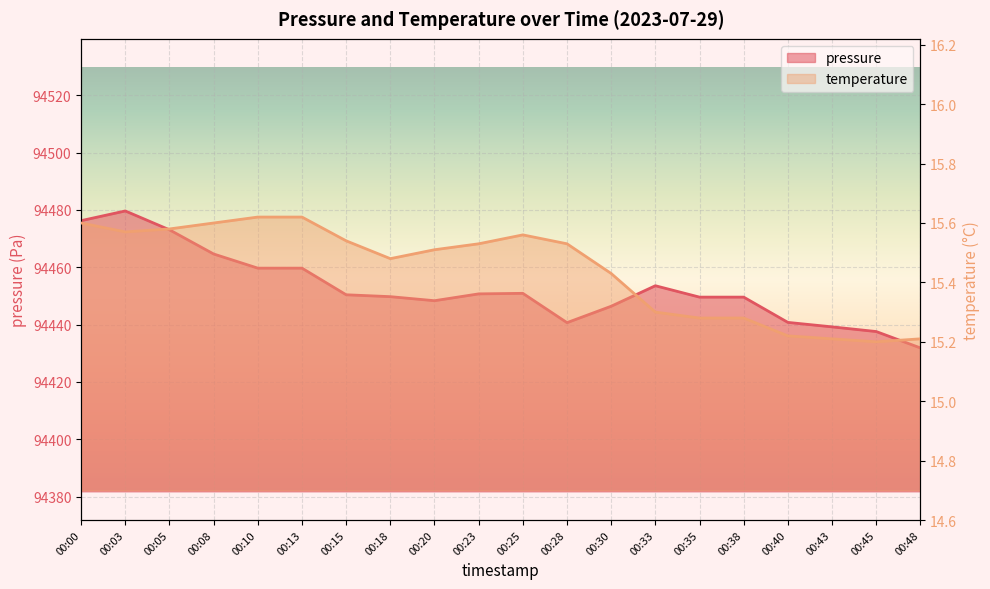

At which category is the sum across all series the highest?

00:03